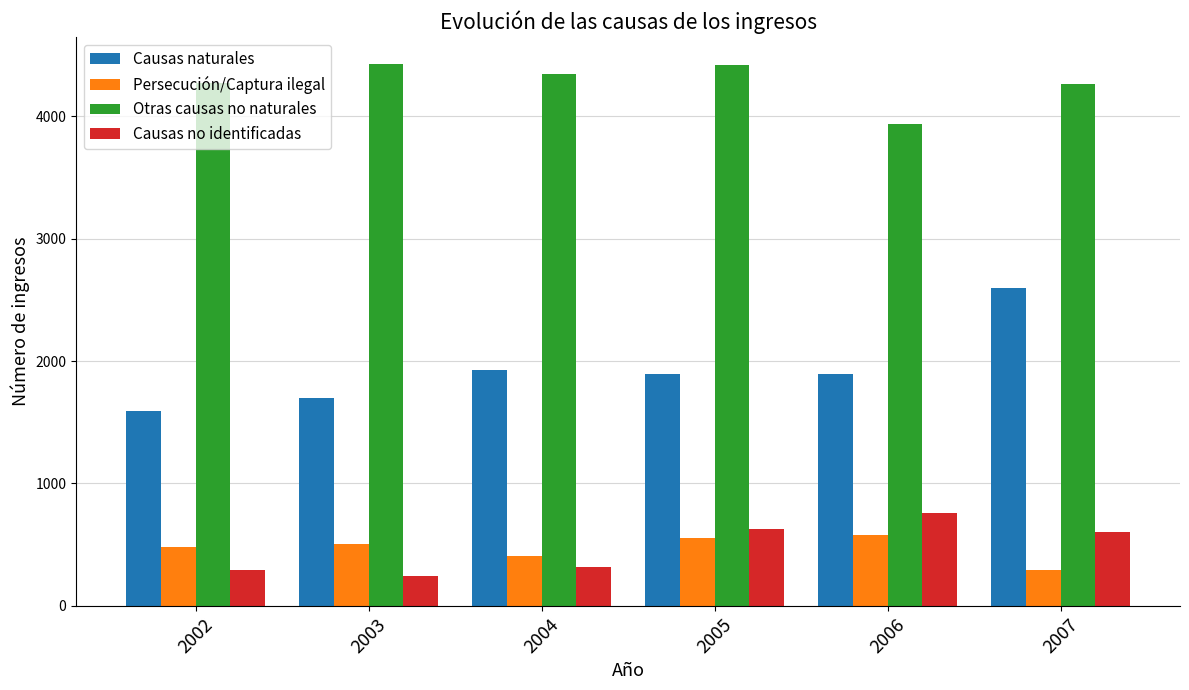

List the series in order of their peak value, lowest first.

Persecución/Captura ilegal, Causas no identificadas, Causas naturales, Otras causas no naturales